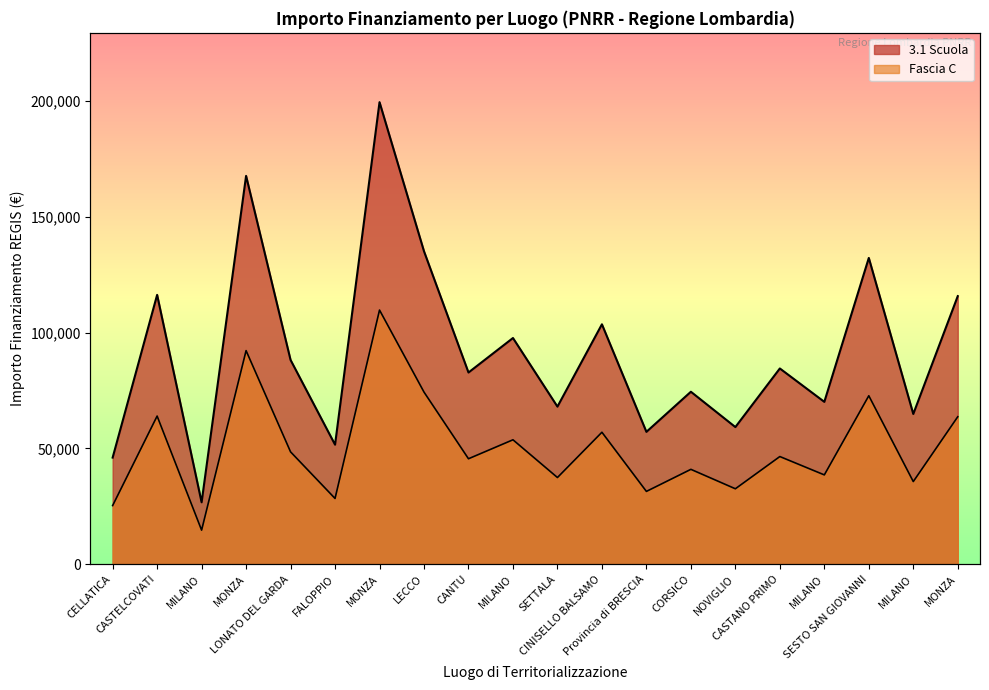

True or false: 3.1 Scuola has a value of 26730.0 at MILANO.

True